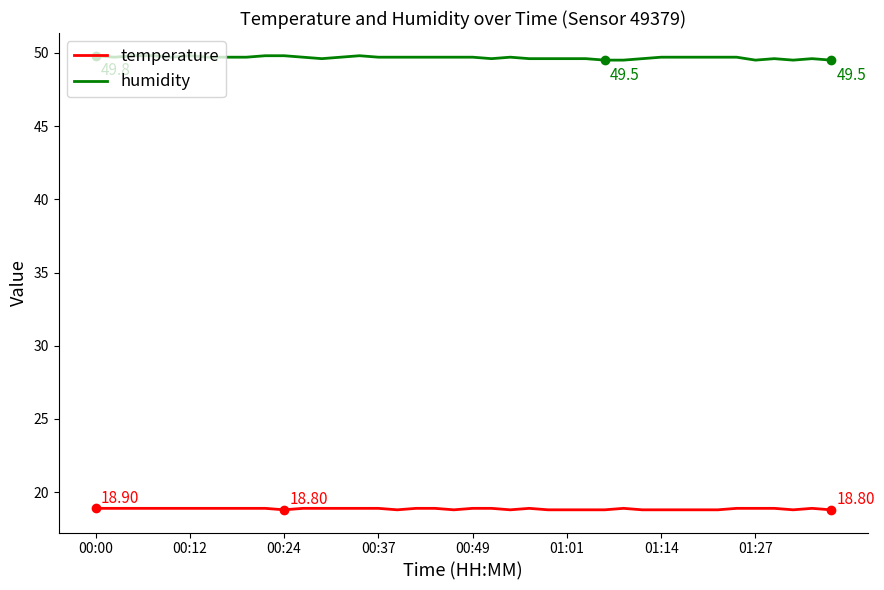

Which series has the largest total across all categories?

humidity